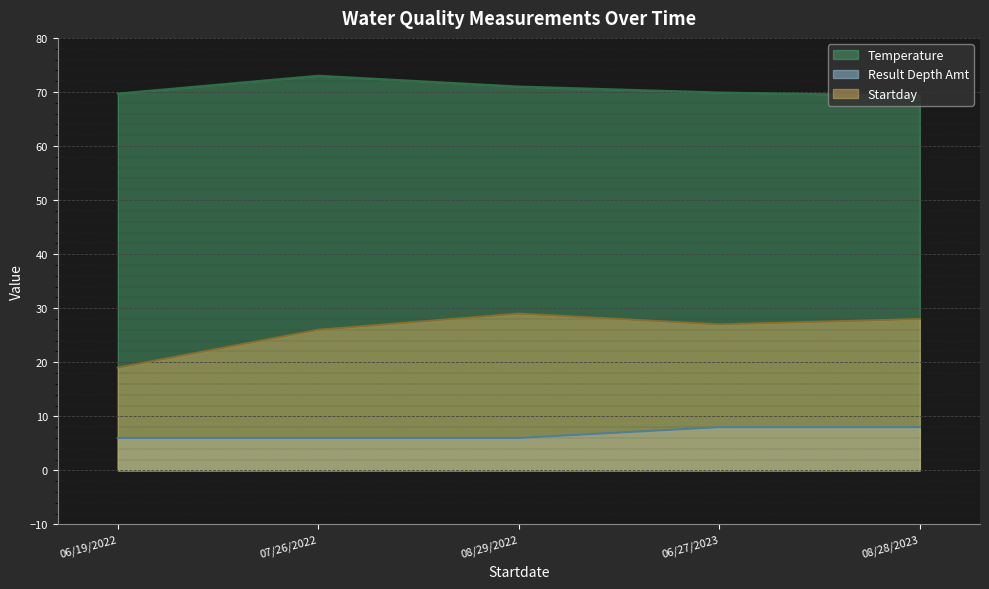

What is the sum of all Temperature values?

352.9